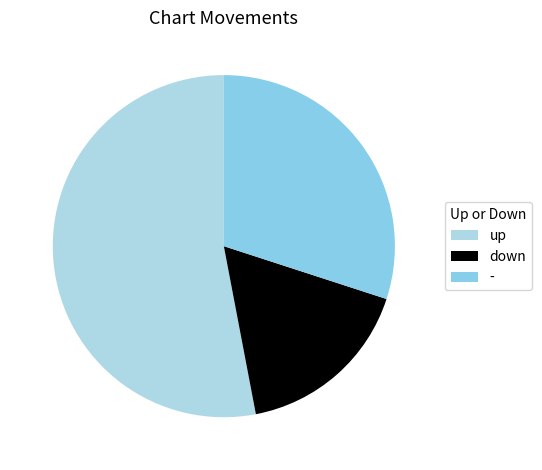

Is it true that - is 44% of the pie?

False